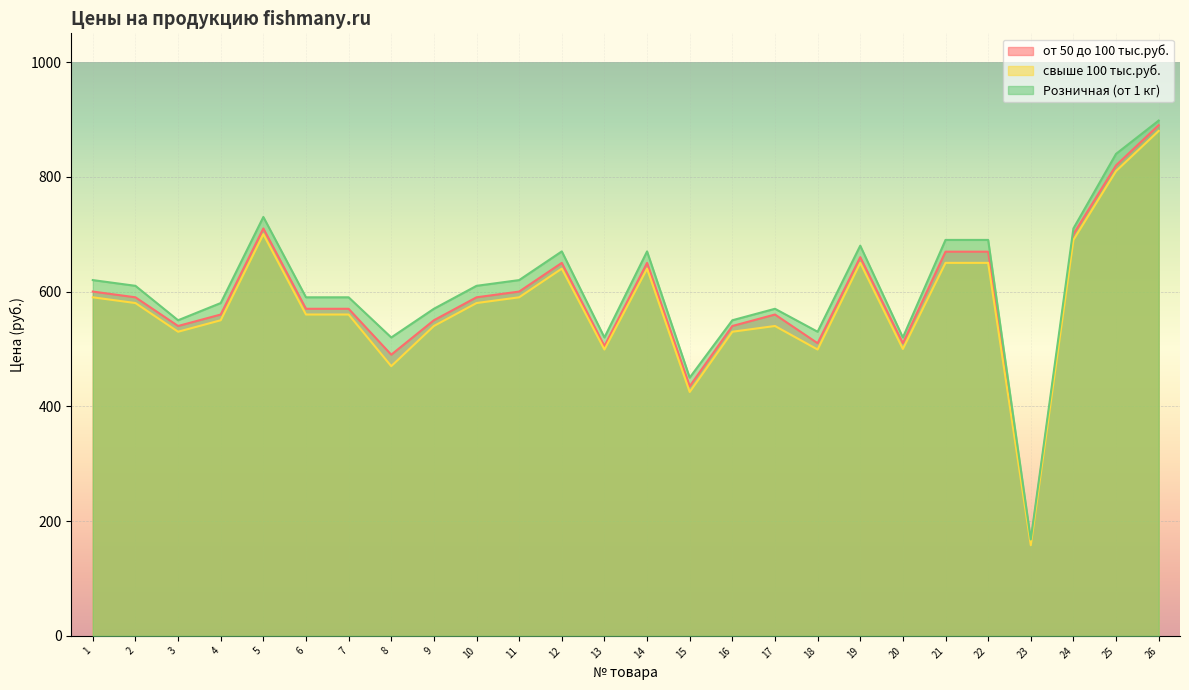

What is the approximate value of от 50 до 100 тыс.руб. at 10?

590.0